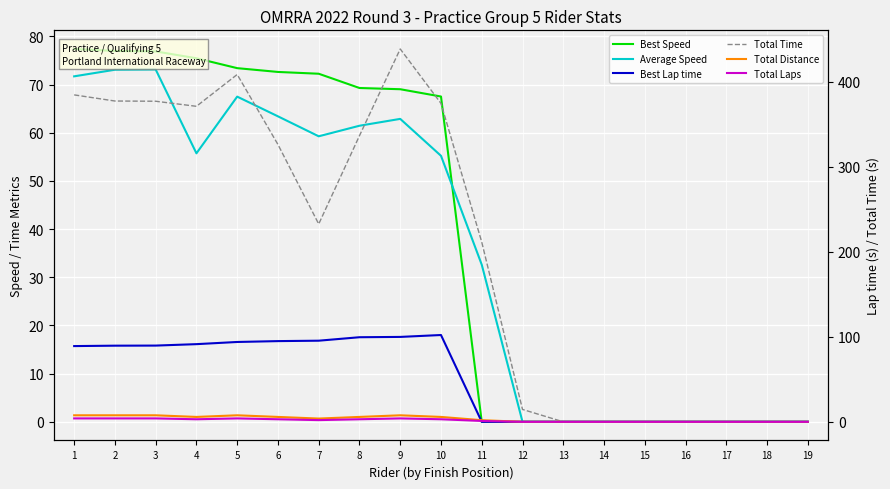

List the series in order of their peak value, lowest first.

Total Laps, Total Distance, Average Speed, Best Speed, Best Lap time, Total Time